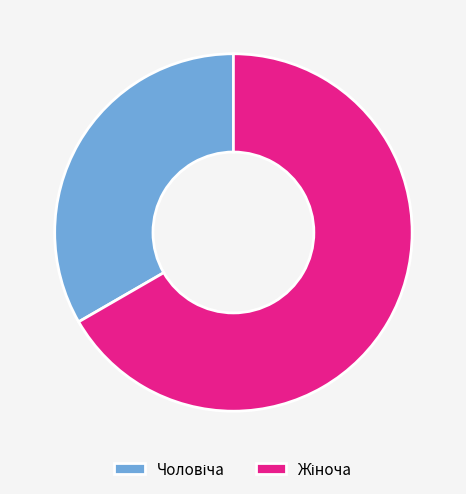

Is there any slice that represents more than half of the pie?

Yes